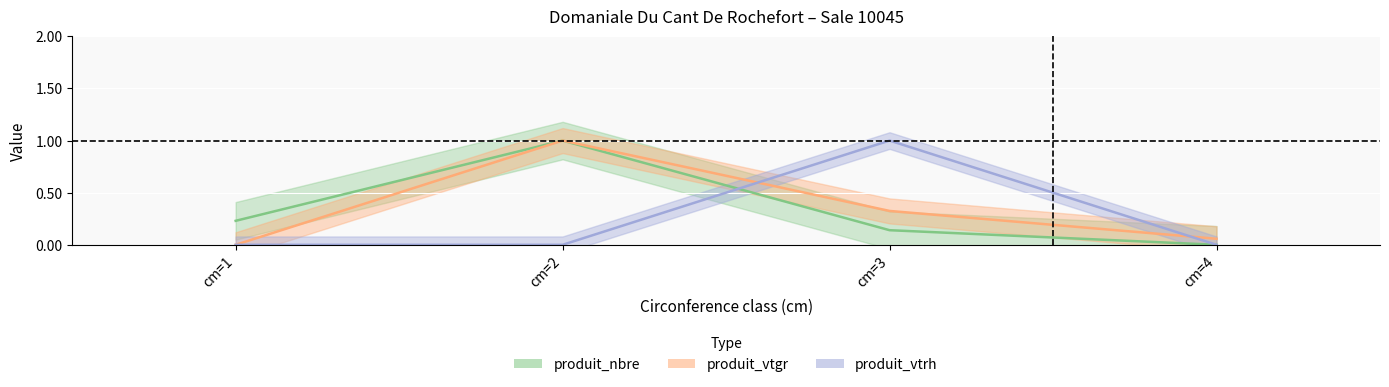

Which series has the largest total across all categories?

produit_vtgr